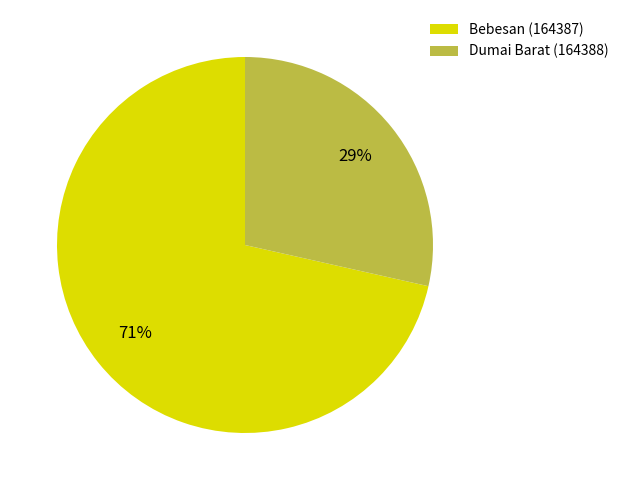

Between Bebesan (164387) and Dumai Barat (164388), which is larger?

Bebesan (164387)